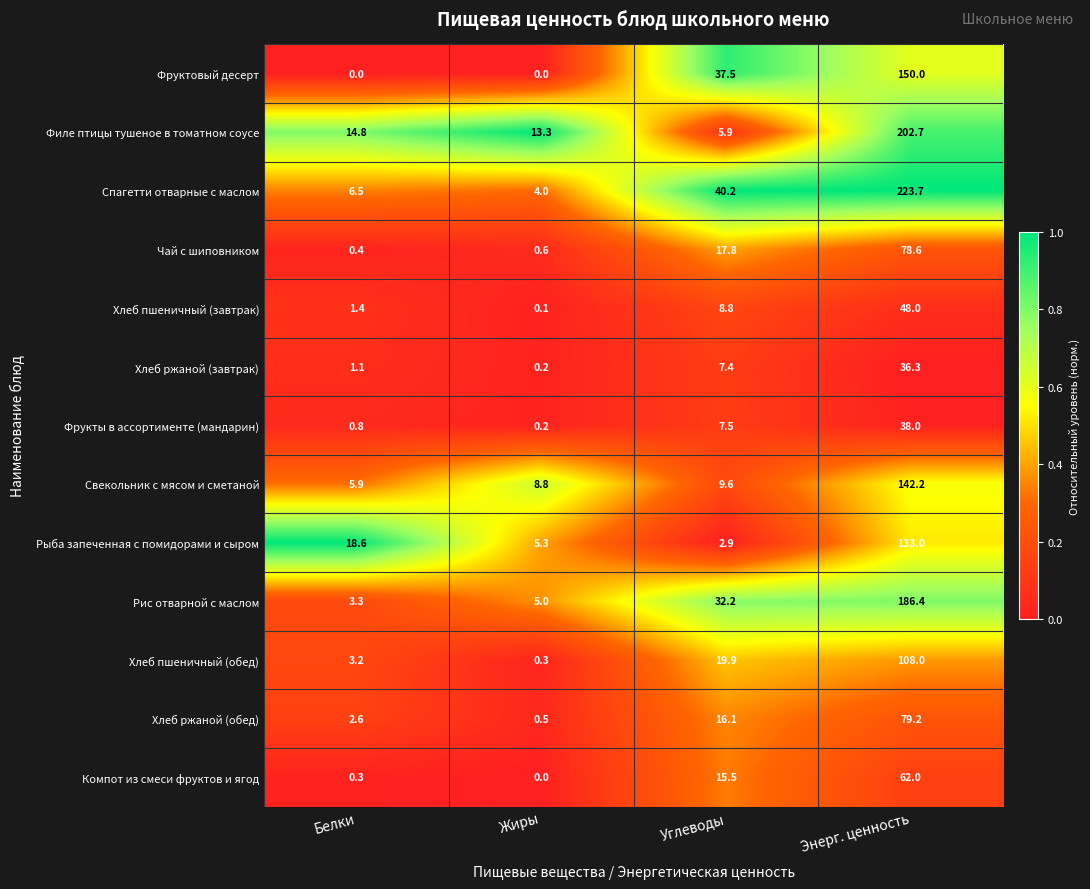

What is the total value across all series at Белки?

58.9